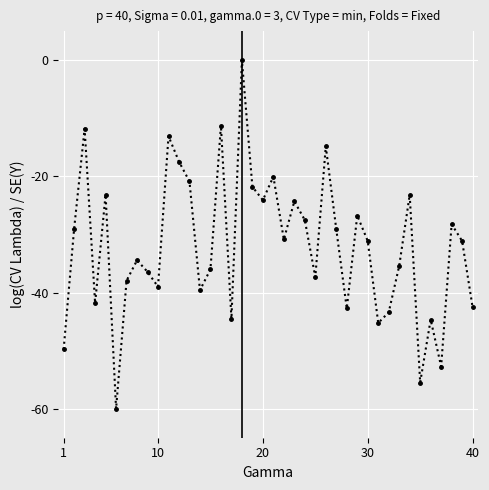

True or false: the data has more than 0 interior local peaks.

True